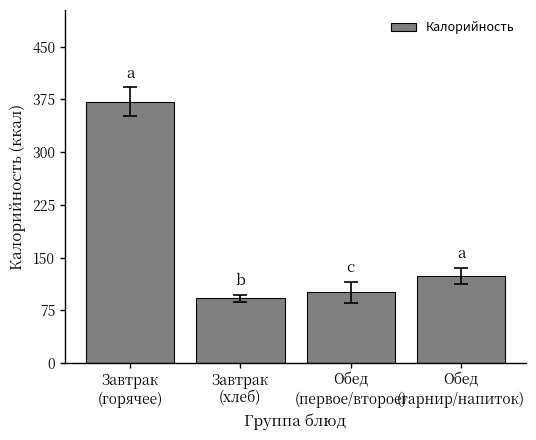

List the labels in order of value, smallest first.

Завтрак
(хлеб), Обед
(первое/второе), Обед
(гарнир/напиток), Завтрак
(горячее)